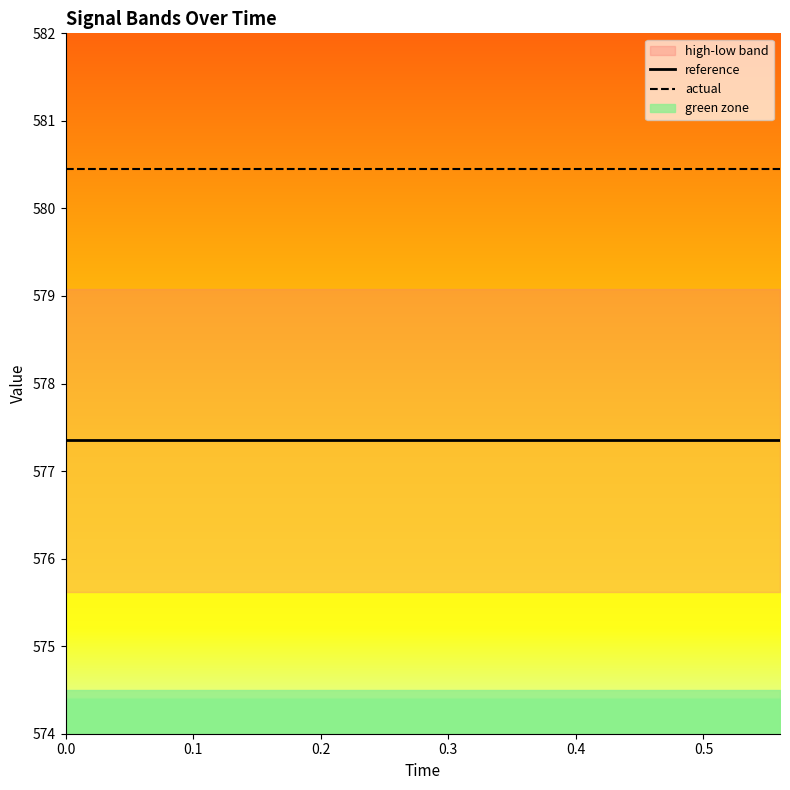

What is the minimum value for reference?

577.4